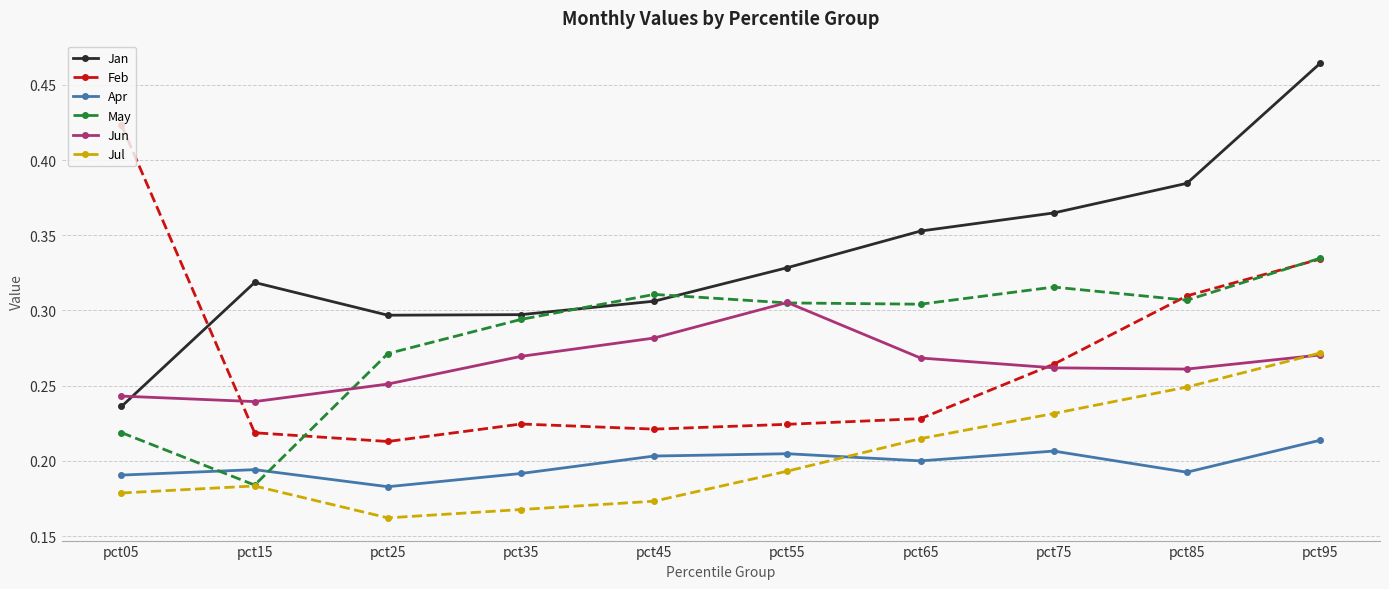

At how many categories does at least one series exceed 0?

10